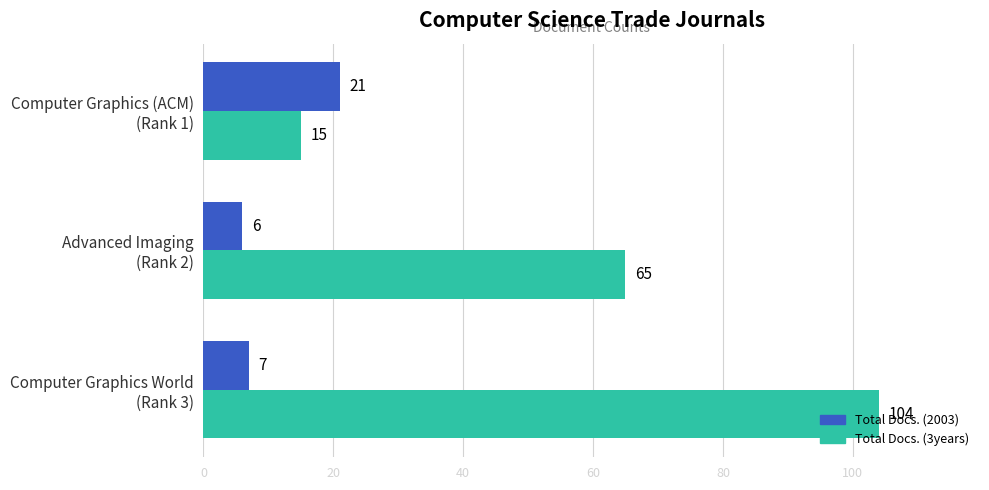

Rank the series by their maximum value, from highest to lowest.

Total Docs. (3years), Total Docs. (2003)